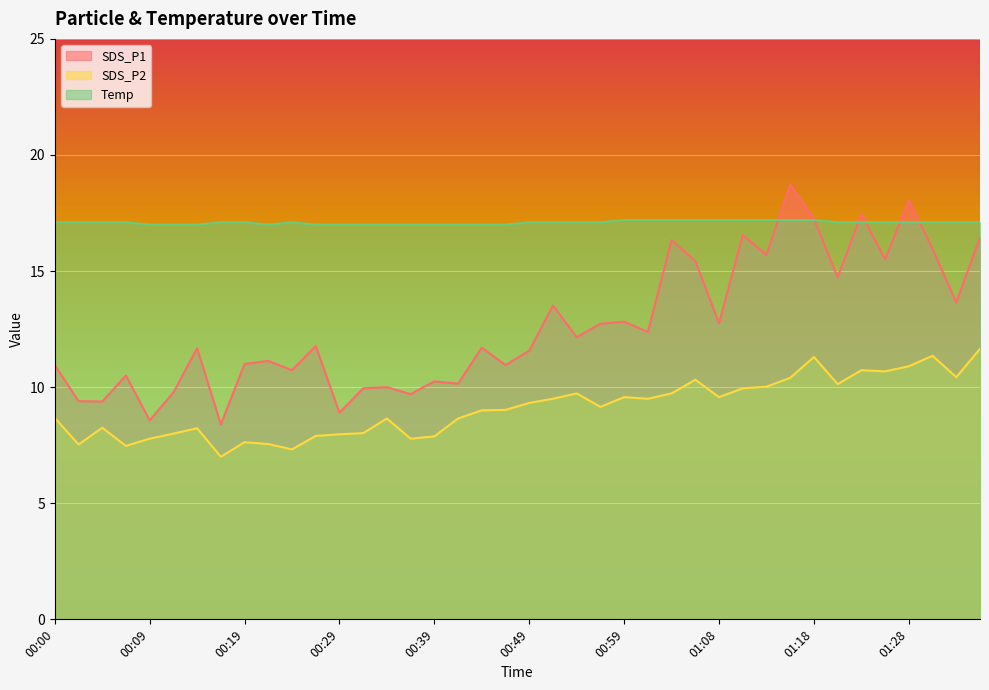

At how many categories does at least one series exceed 16?

40